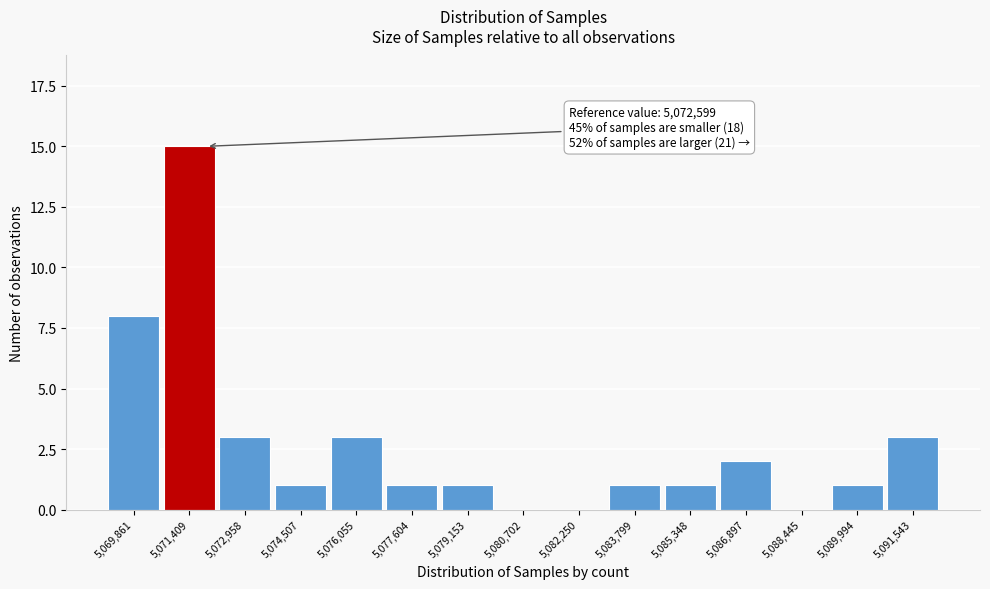

Reading left to right, extract all data points from this chart.

5,069,861=8	5,071,409=15	5,072,958=3	5,074,507=1	5,076,055=3	5,077,604=1	5,079,153=1	5,080,702=0	5,082,250=0	5,083,799=1	5,085,348=1	5,086,897=2	5,088,445=0	5,089,994=1	5,091,543=3